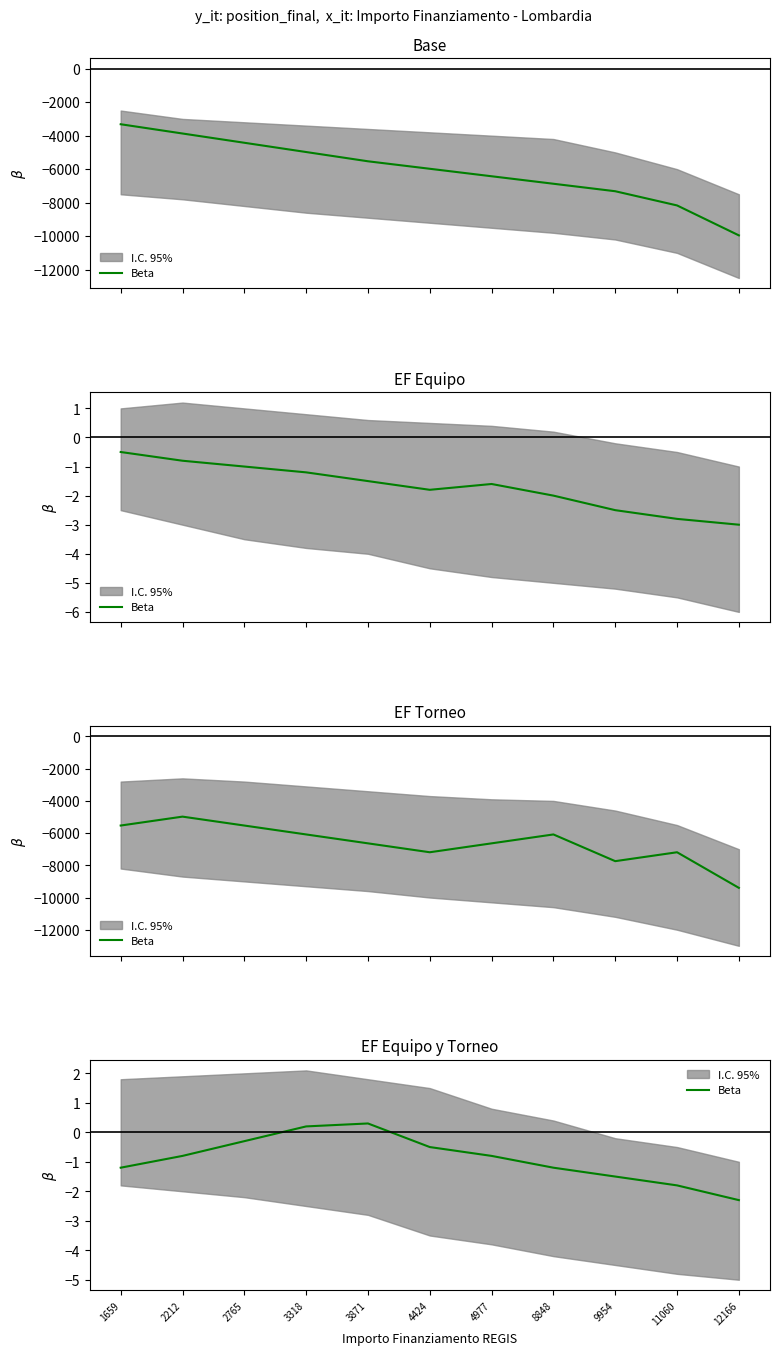

What is the change in value from 3871 to 8848?

-1.5